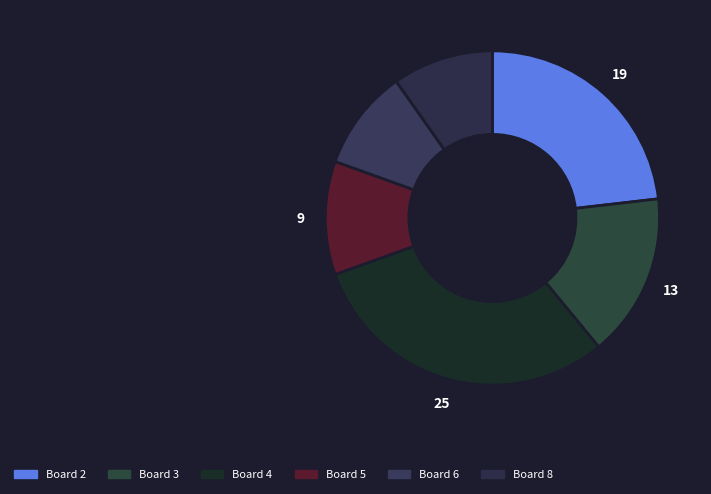

What is the ratio of the value at Board 6 to the value at Board 2?

0.4